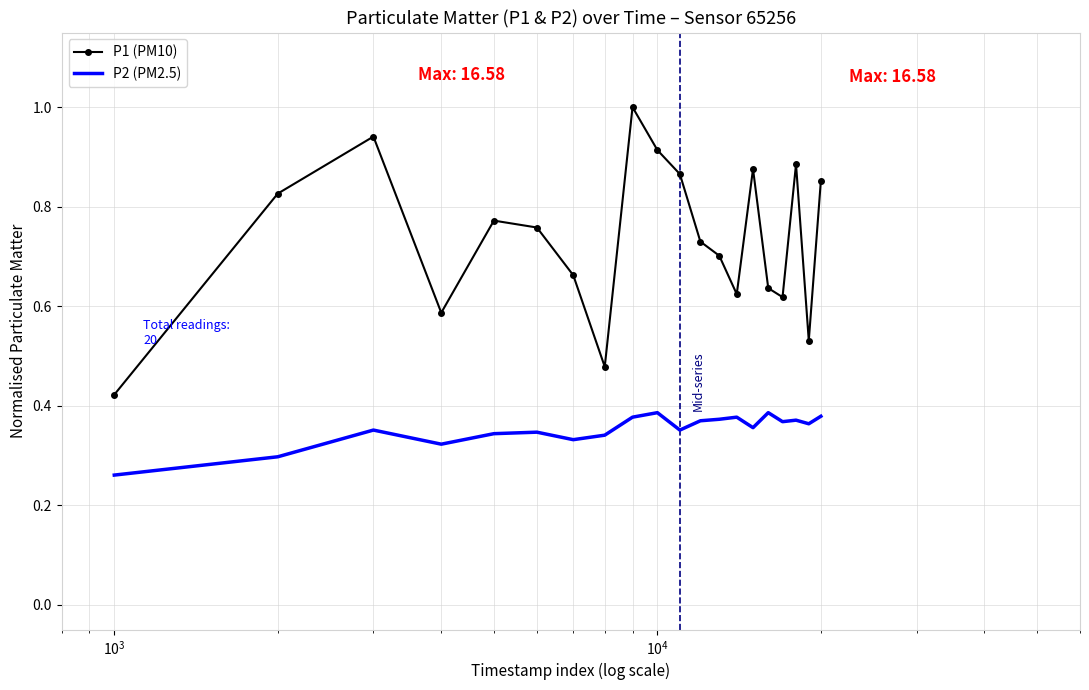

List the series in order of their overall mean, lowest first.

P2 (PM2.5), P1 (PM10)